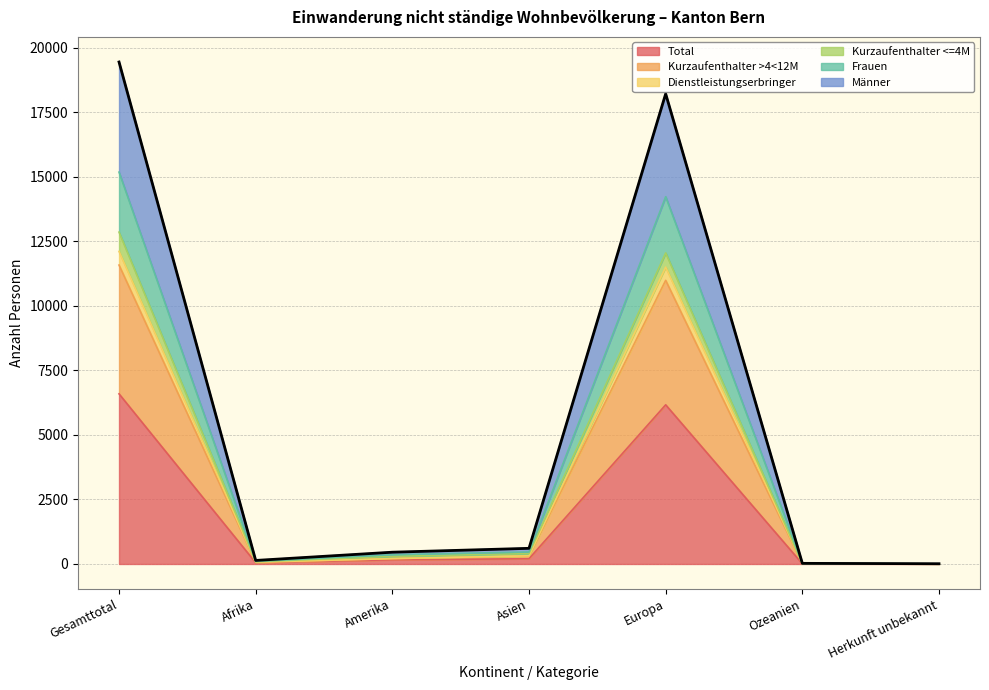

How many lines are shown in the chart?

6